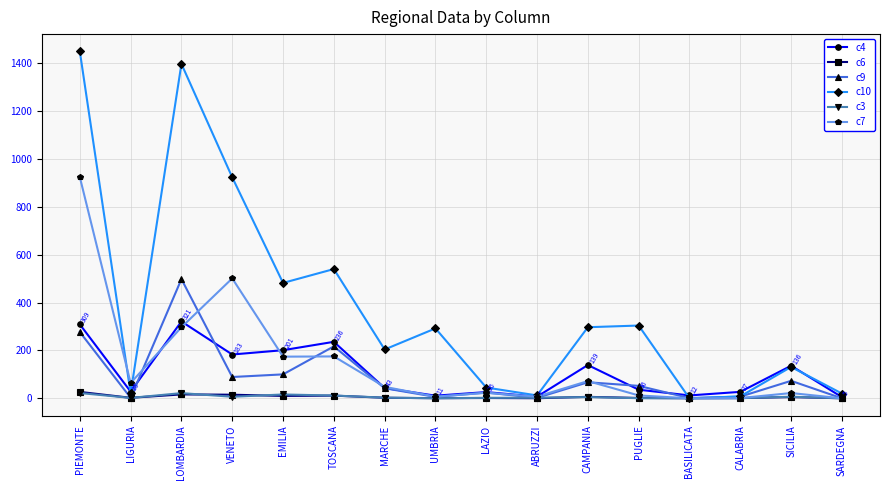

The value of c10 at CAMPANIA is 98.5. True or false?

False